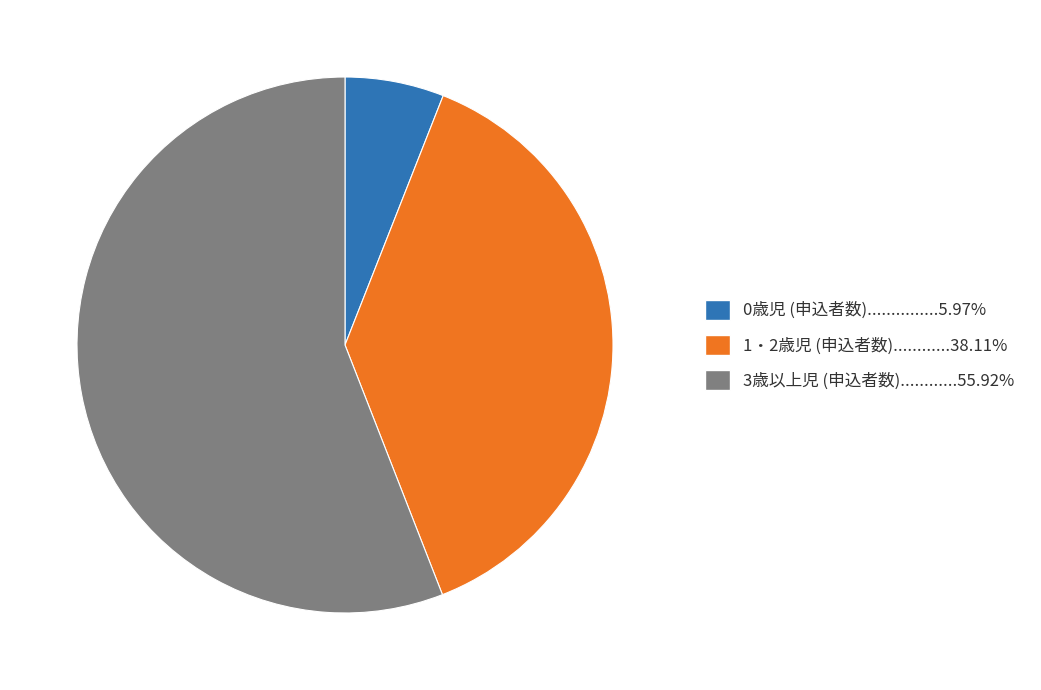

Is there a majority slice in this chart?

Yes